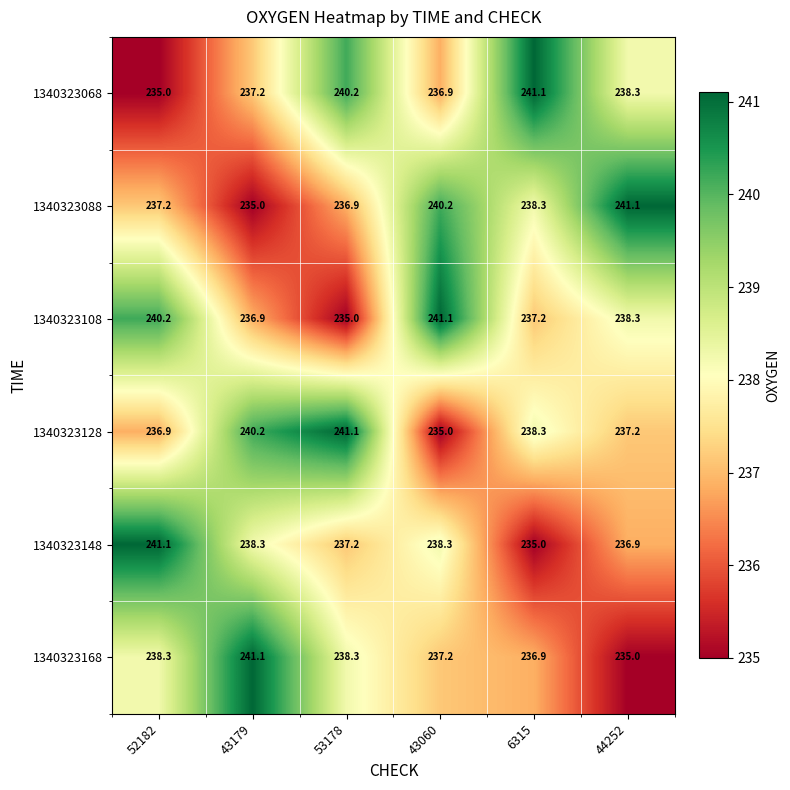

At which label does 1340323068 reach its minimum?

52182